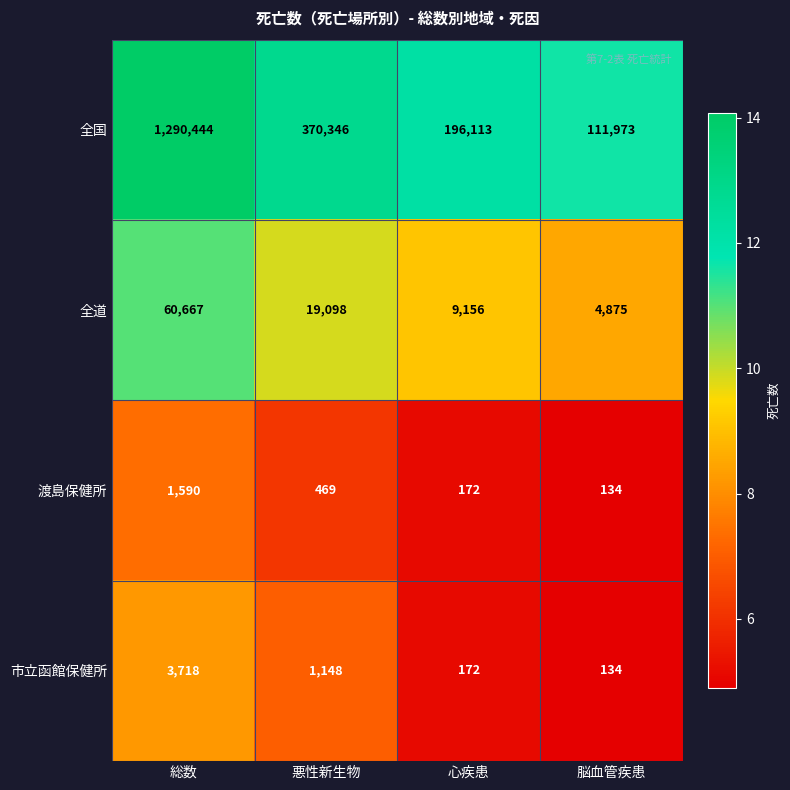

What is the difference between the maximum and minimum values in the 全国 series?

1178471